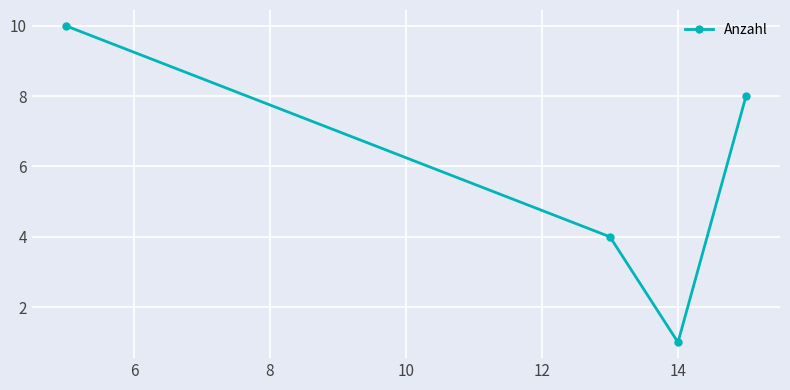

Reading left to right, transcribe all the data shown in this chart.

10	4	1	8